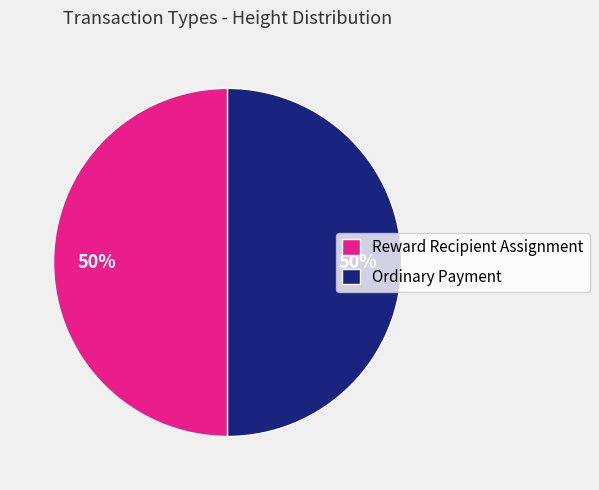

To the nearest percent, what is the average slice percentage?

50%